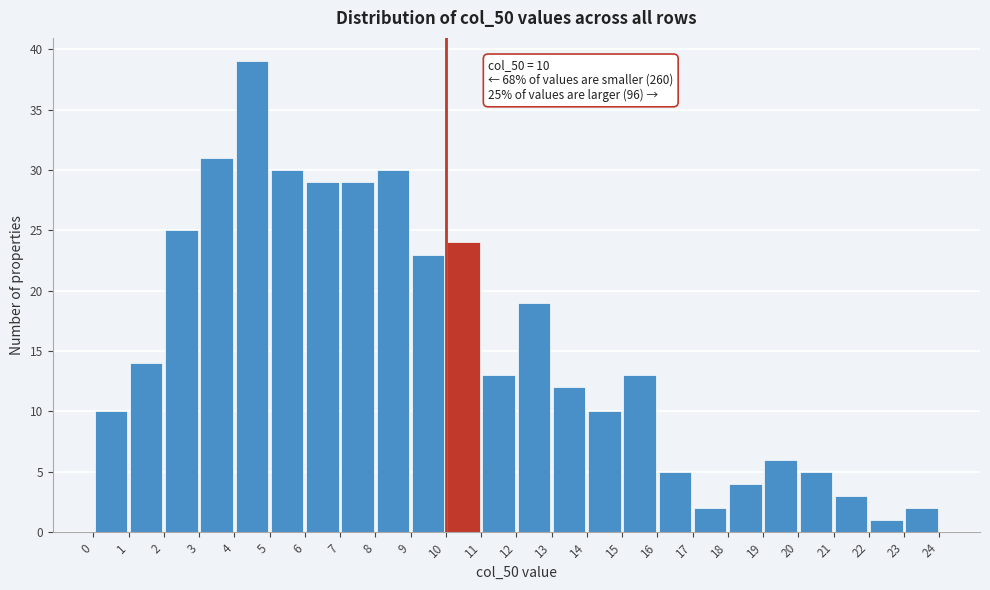

Which range on the x-axis has the tallest bar?

4 to 5